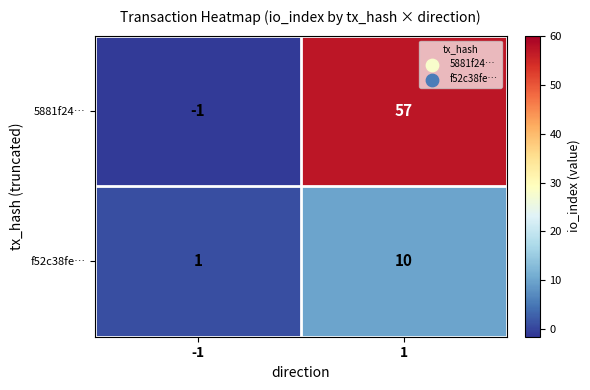

Which series has the widest spread of values?

5881f24…